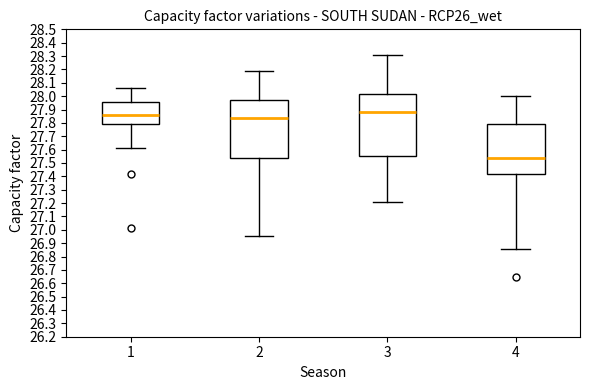

Reading left to right, transcribe this box plot: for each box, give where its median line is, the range the box spans, and where its two whiskers end, as read against the y-axis. The values are not printed on the chart, so give them approximately, as read against the axis.

1: median 27.86, box 27.79 to 27.95, whiskers 27.61 to 28.06
2: median 27.83, box 27.54 to 27.97, whiskers 26.96 to 28.19
3: median 27.88, box 27.55 to 28.01, whiskers 27.21 to 28.31
4: median 27.54, box 27.42 to 27.80, whiskers 26.86 to 28.00